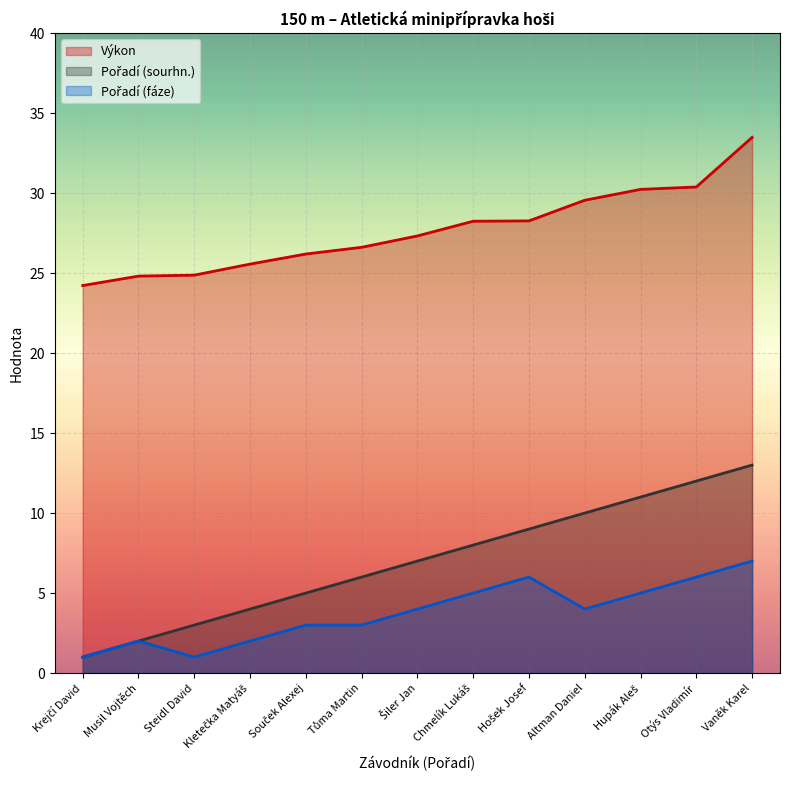

Does the chart display data point markers on the line(s)?

No